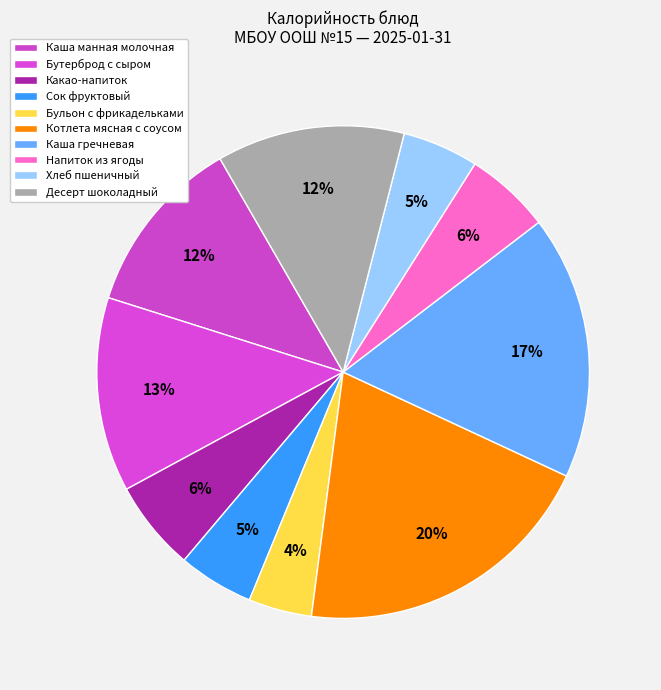

How many segments does this pie chart have?

10